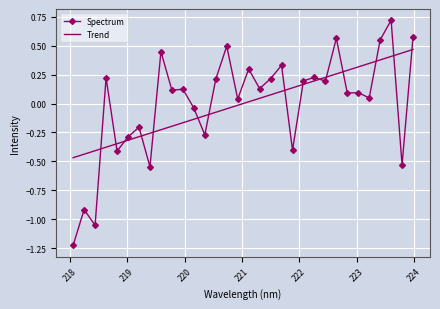

After their last crossing, which series has the higher values: Trend or Spectrum?

Spectrum